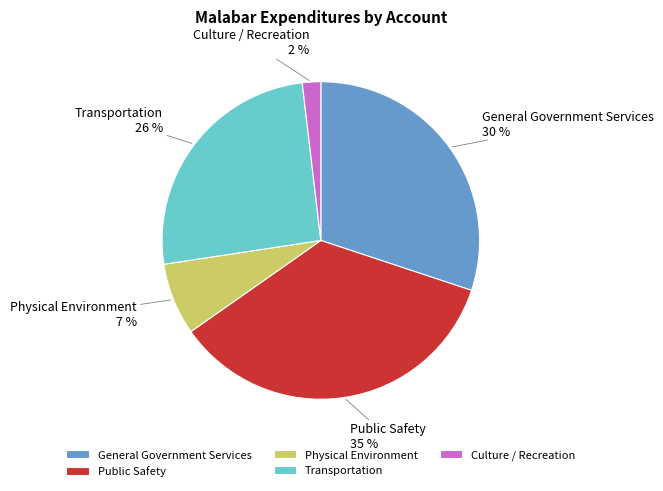

Is there any slice that represents more than half of the pie?

No